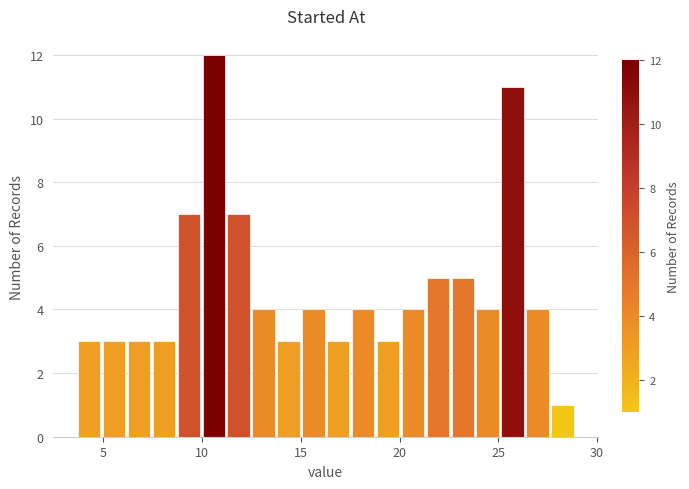

Read against the x-axis, roughly where is the centre of the tallest bar?

10.5